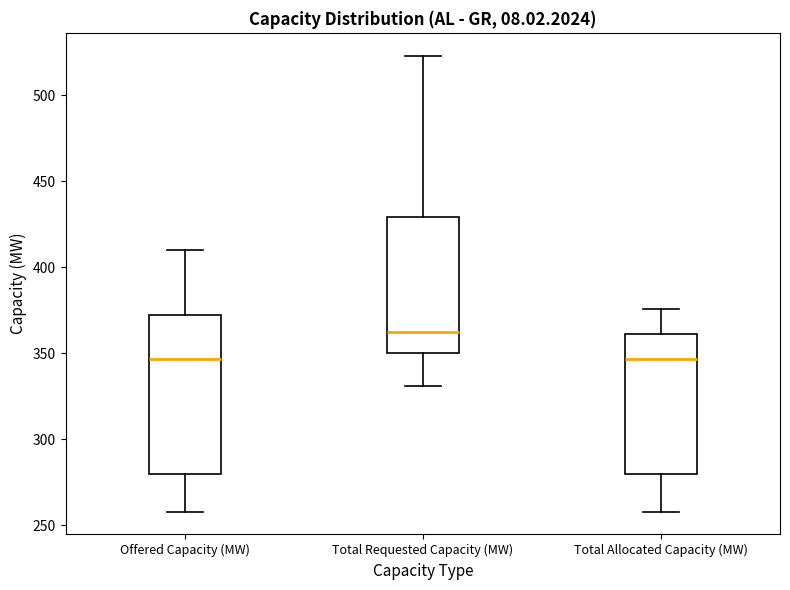

Which box is the tallest, from its lower edge to its upper edge?

Offered Capacity (MW)